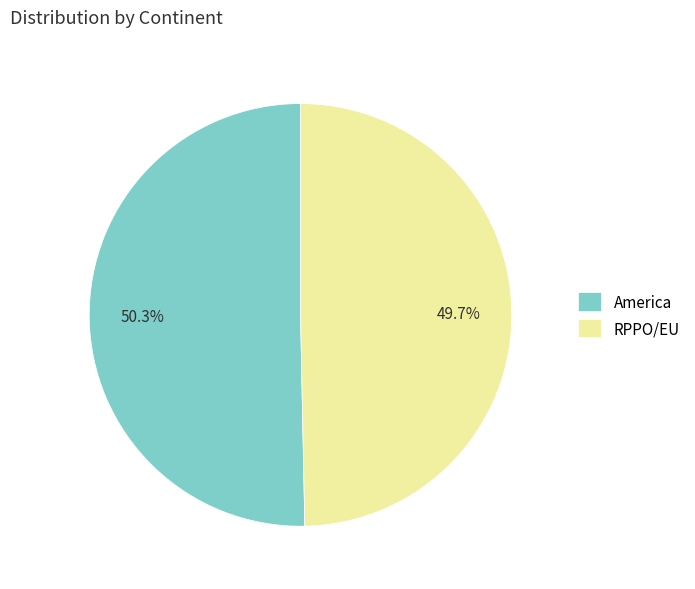

Which category has the smallest portion of the pie?

RPPO/EU